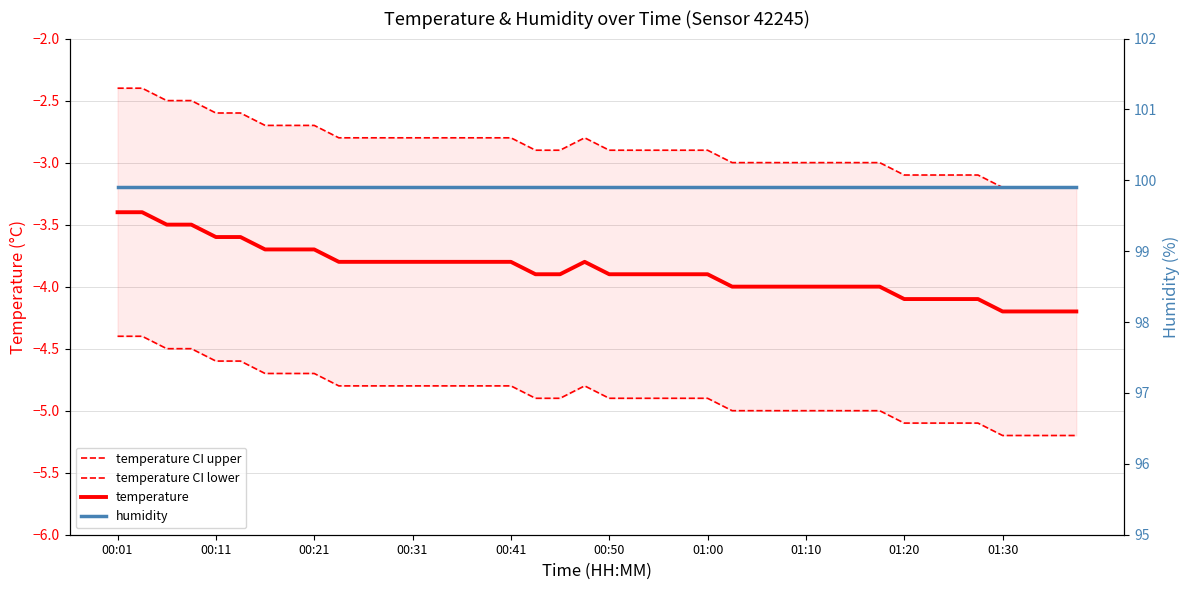

Does the chart have visible grid lines?

Yes